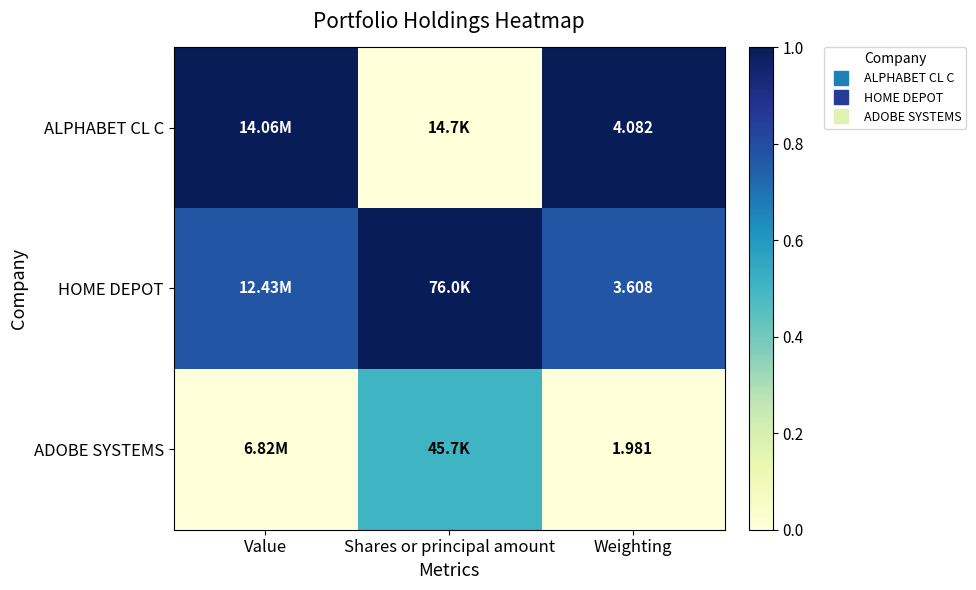

True or false: ALPHABET CL C has a value of 1.6 at Value.

False